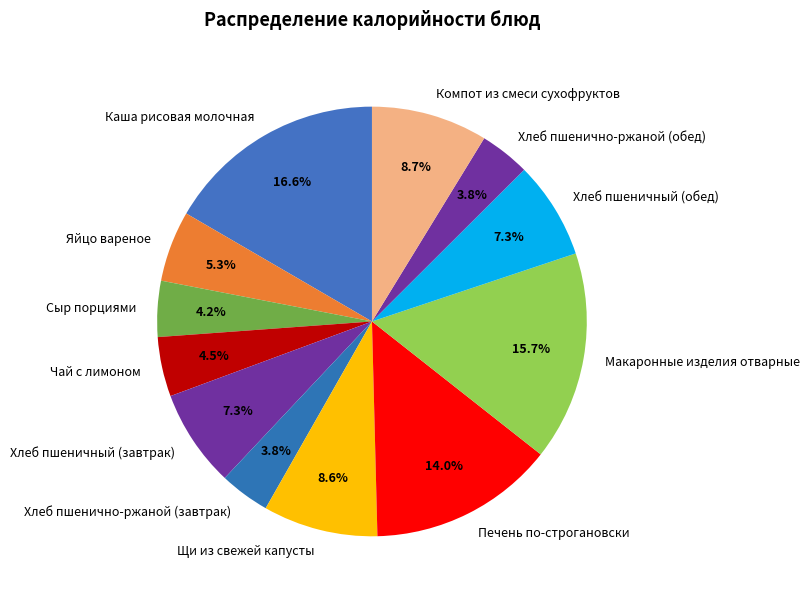

Is there a majority slice in this chart?

No